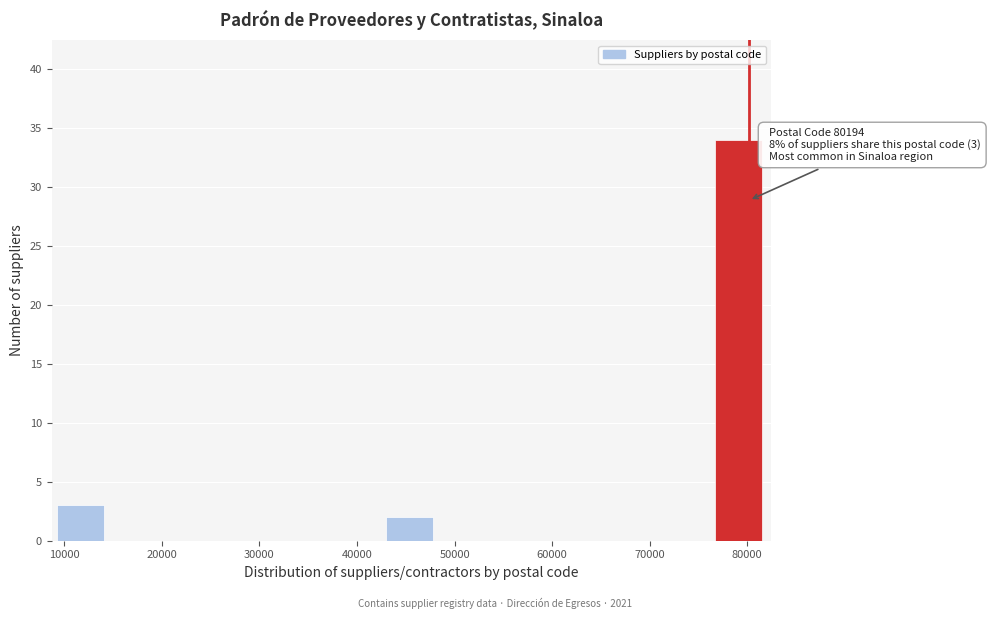

Over which range of the x-axis is the bar tallest?

77000 to 81000